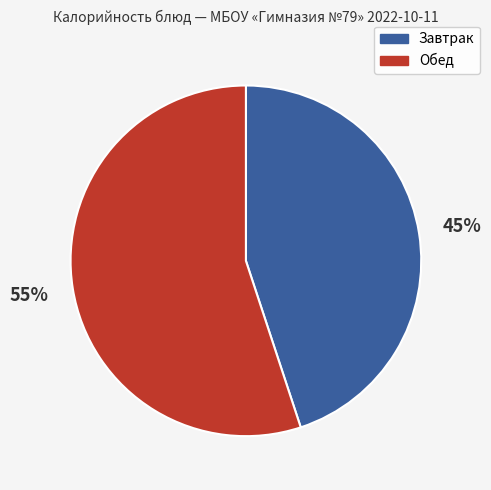

Is there a majority slice in this chart?

Yes